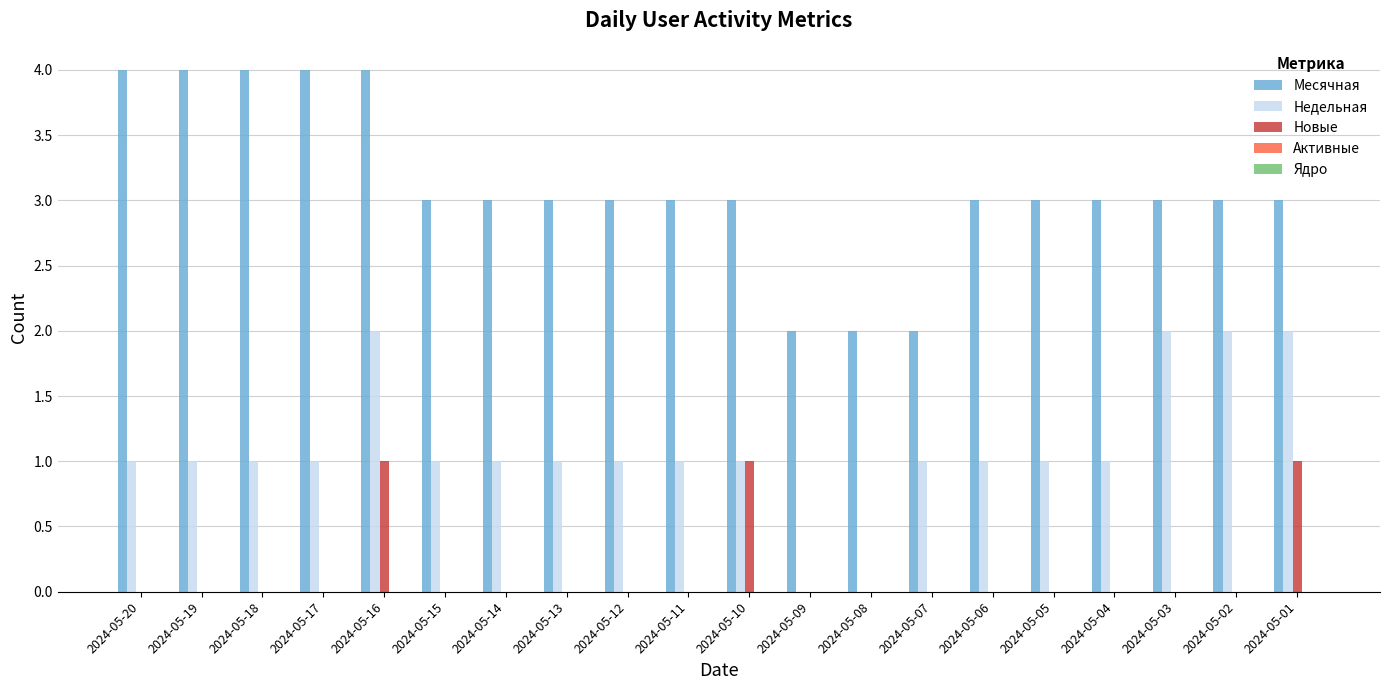

The value of Месячная at 2024-05-07 is 1. True or false?

False